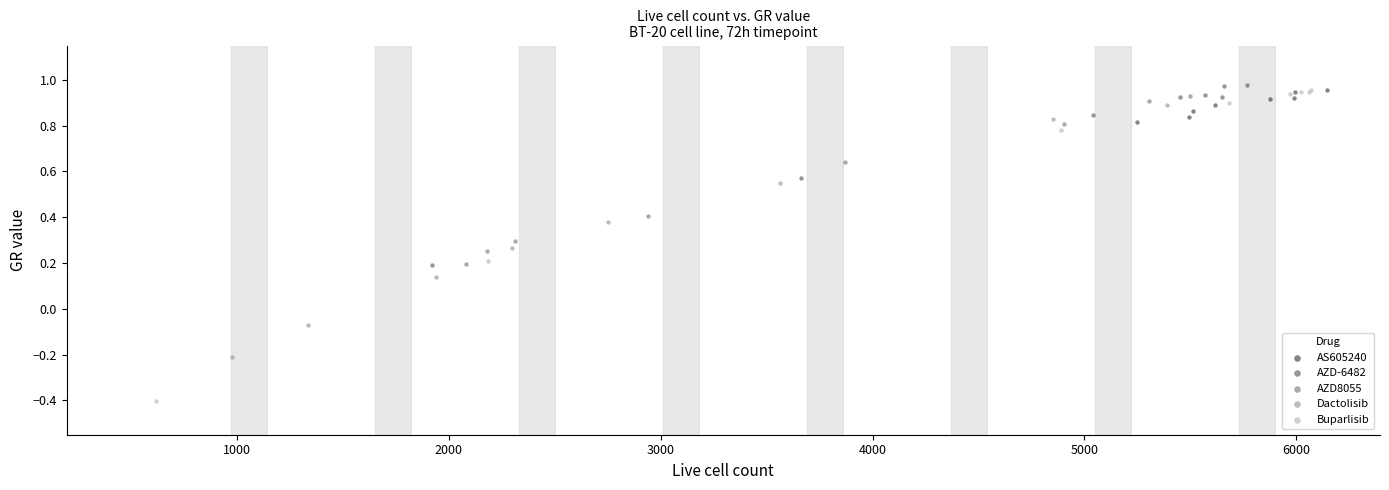

Which series contains the lowest Y value?

Buparlisib